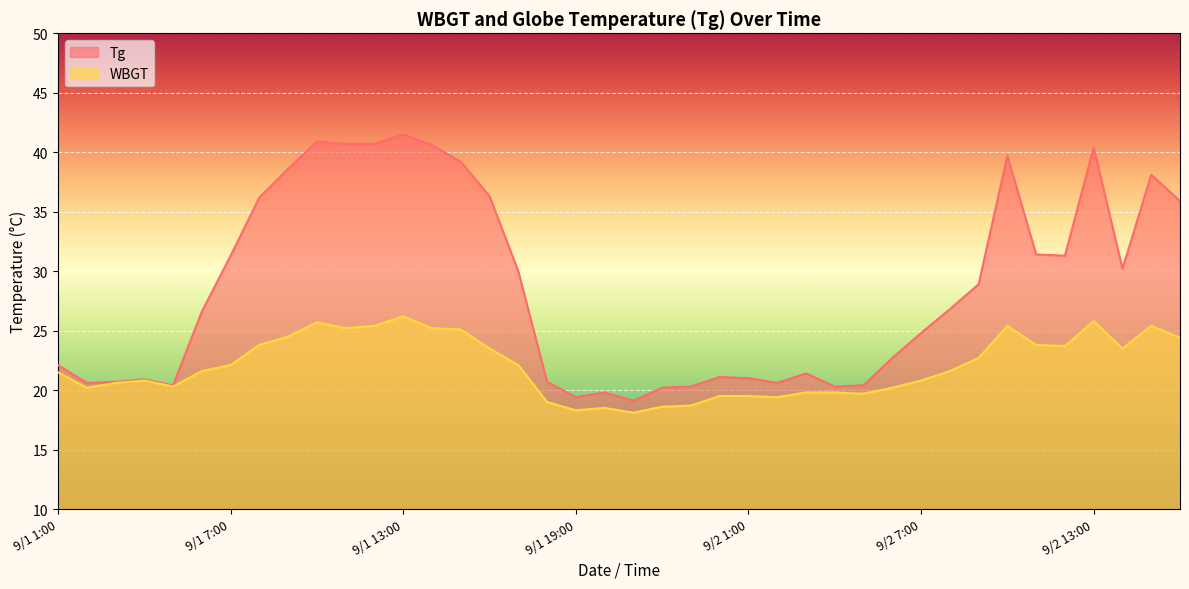

The WBGT series shows 20.2 at 9/2 6:00. True or false?

True